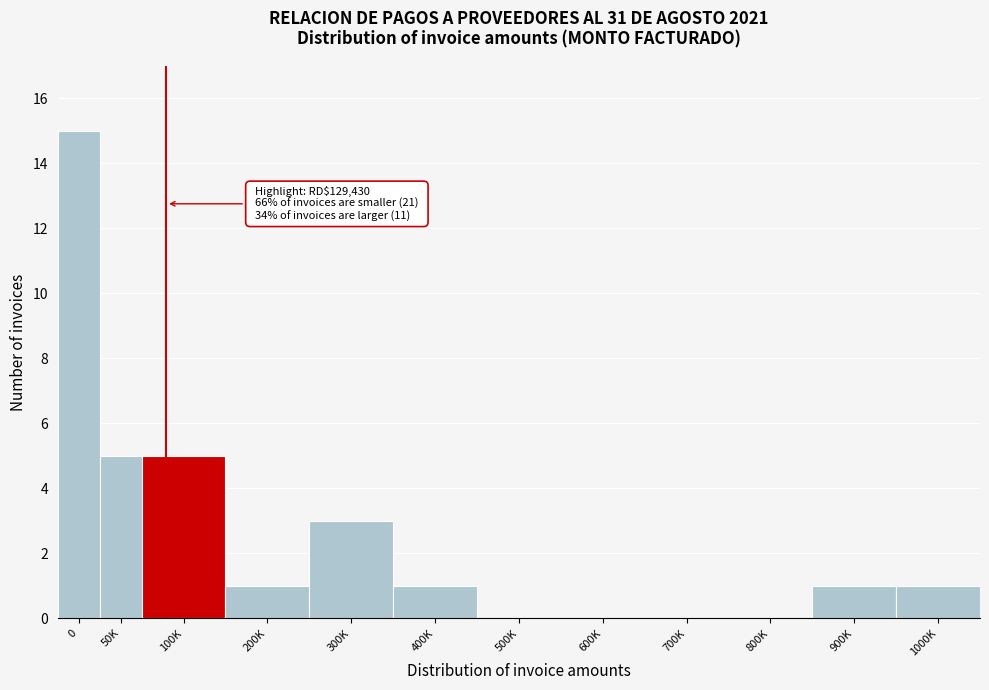

Reading left to right, list all the values displayed in this chart.

0=15	50K=5	100K=5	200K=1	300K=3	400K=1	500K=0	600K=0	700K=0	800K=0	900K=1	1000K=1